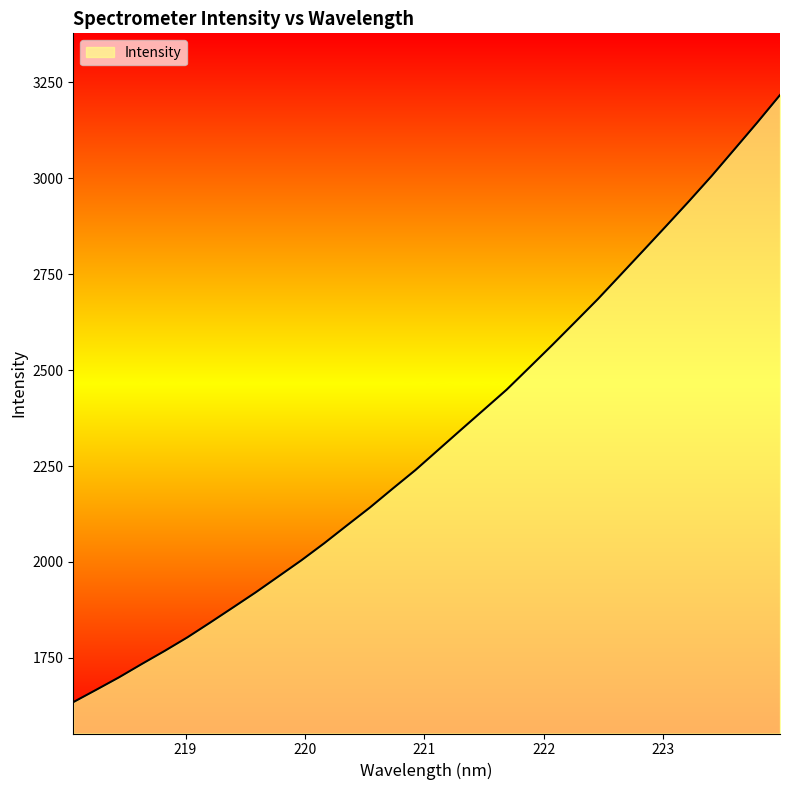

What is the minimum value shown in the chart?

1634.6